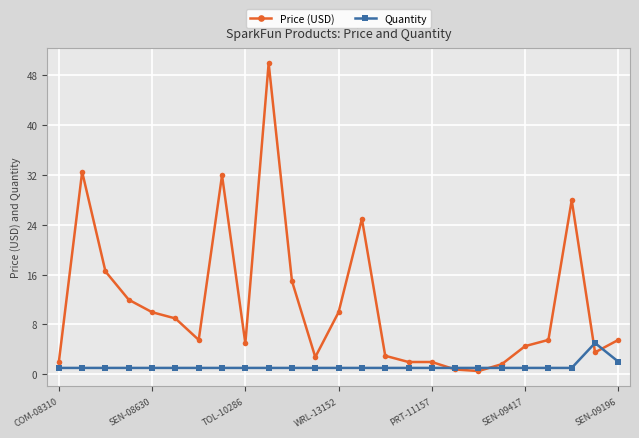

Which series has the largest total across all categories?

Price (USD)